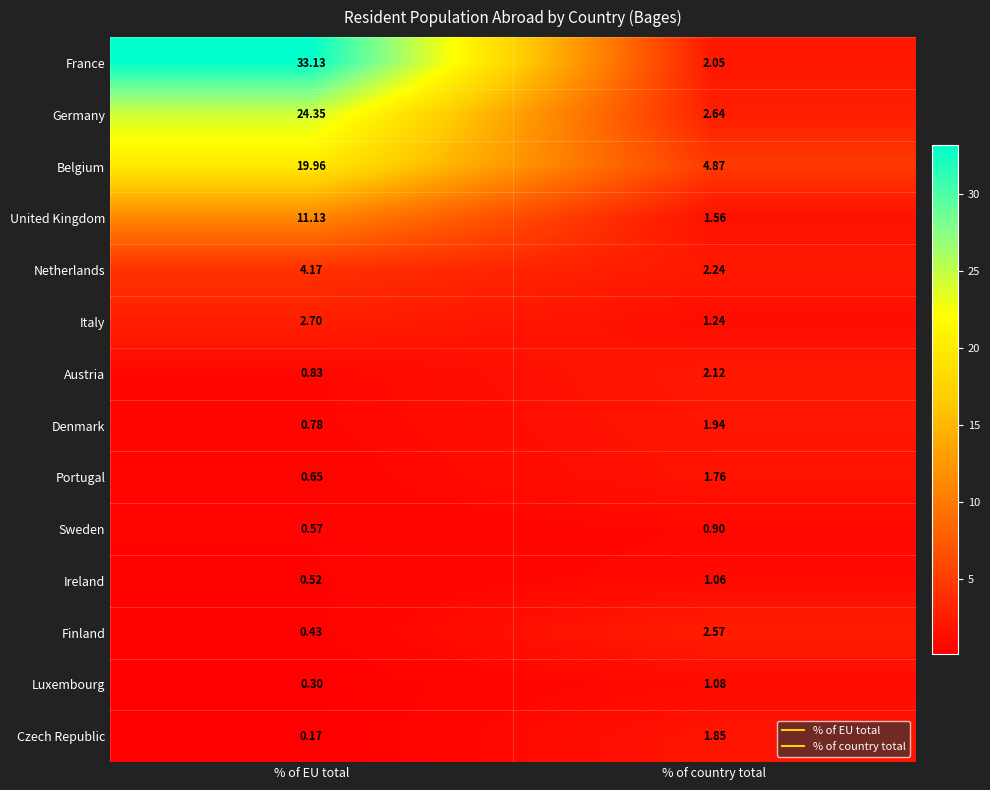

Rank the series at % of country total from lowest to highest value.

Sweden, Ireland, Luxembourg, Italy, United Kingdom, Portugal, Czech Republic, Denmark, France, Austria, Netherlands, Finland, Germany, Belgium